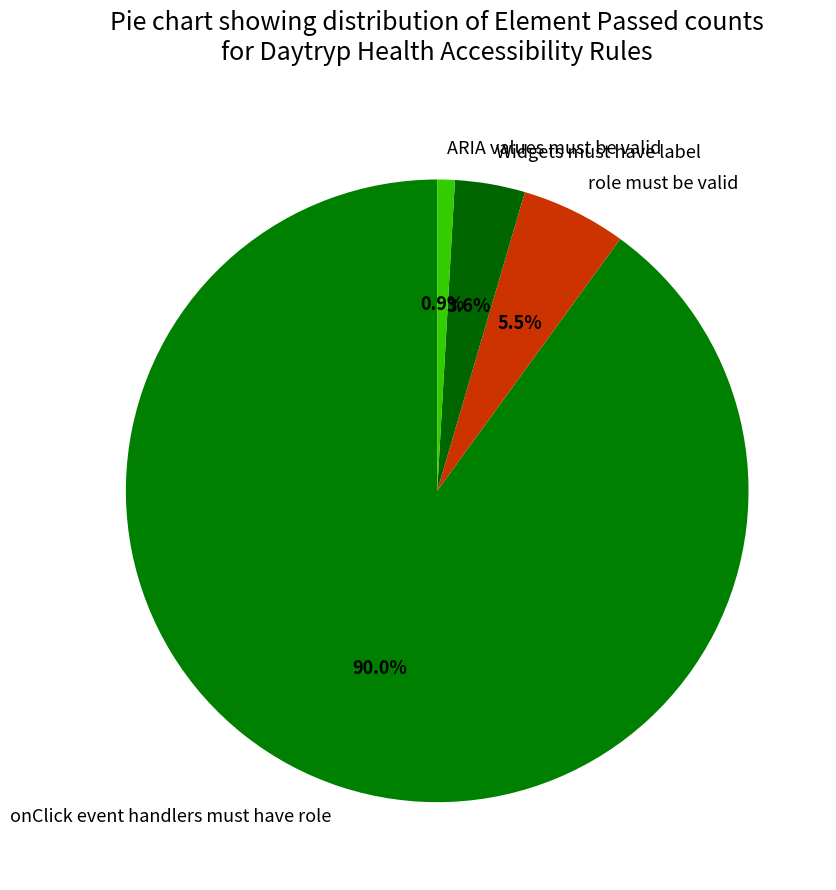

How many segments does this pie chart have?

4